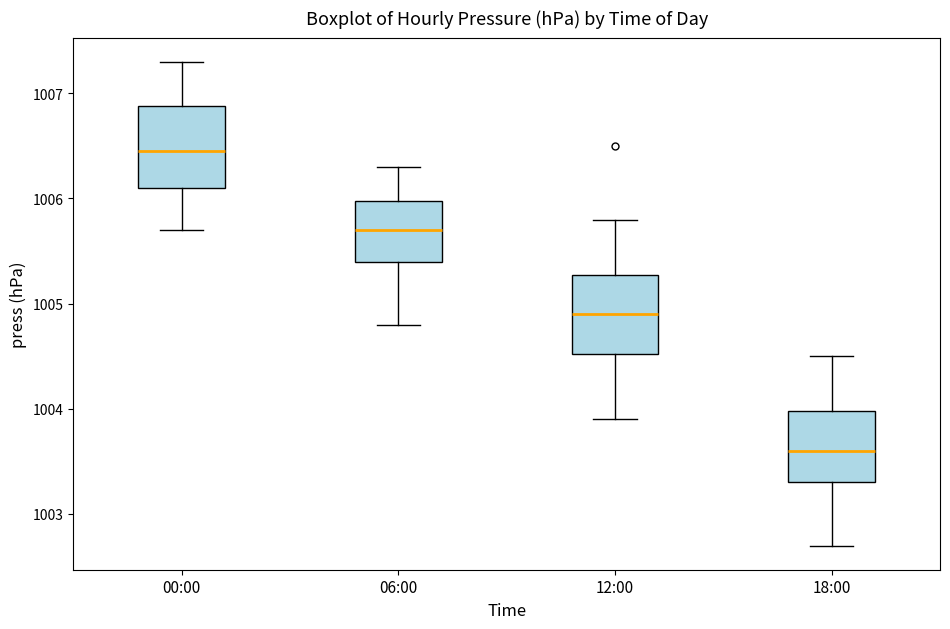

Reading left to right, transcribe this box plot: for each box, give where its median line is, the range the box spans, and where its two whiskers end, as read against the y-axis. The values are not printed on the chart, so give them approximately, as read against the axis.

00:00: median 1006.5, box 1006.1 to 1006.9, whiskers 1005.7 to 1007.3
06:00: median 1005.7, box 1005.4 to 1006.0, whiskers 1004.8 to 1006.3
12:00: median 1004.9, box 1004.5 to 1005.3, whiskers 1003.9 to 1005.8
18:00: median 1003.6, box 1003.3 to 1004.0, whiskers 1002.7 to 1004.5